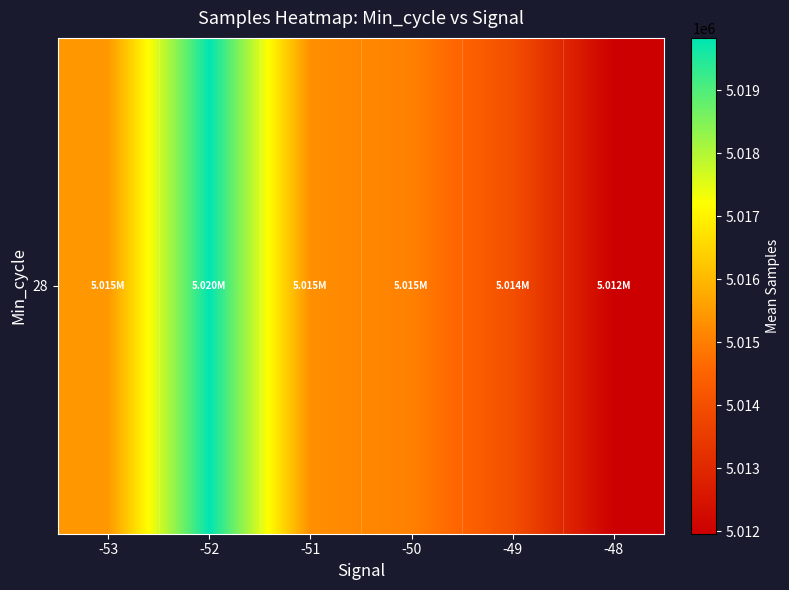

Reading left to right, extract all data points from this chart.

-53=5015456.5	-52=5019832.3	-51=5015288.2	-50=5015051.2	-49=5013983.3	-48=5011961.0